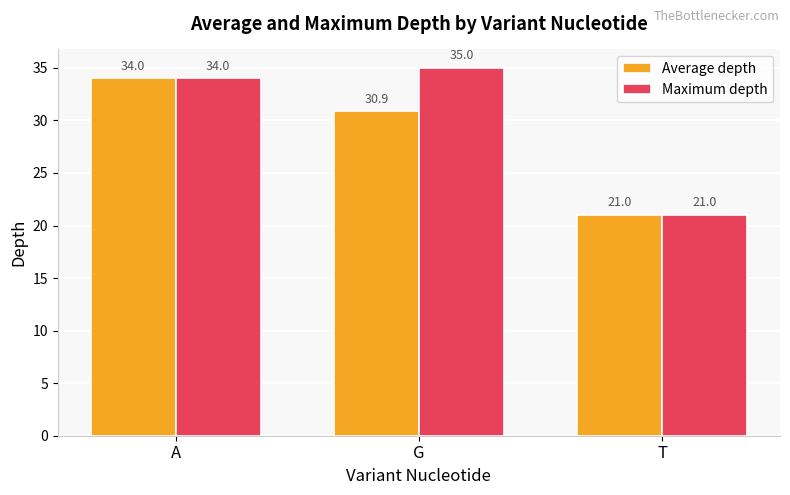

The Average depth series shows 30.9 at G. True or false?

True